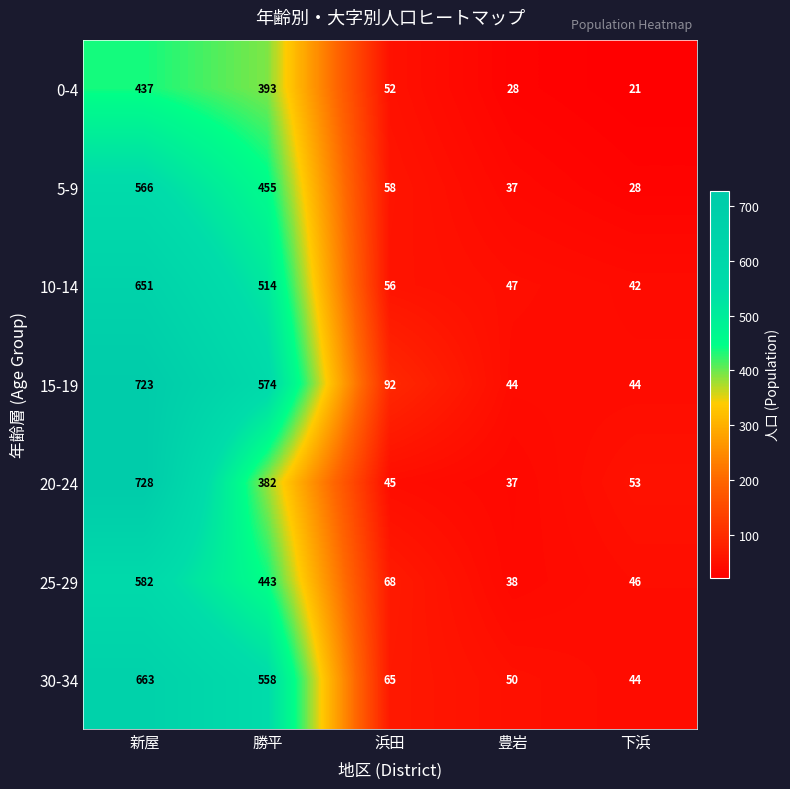

What is the difference between the second highest and minimum values in the 20-24 series?

345